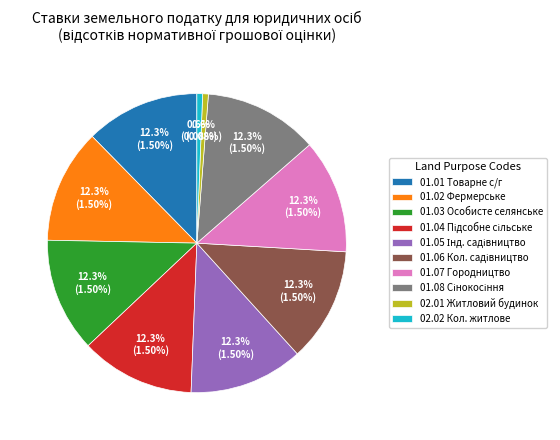

Is there any slice that represents more than half of the pie?

No